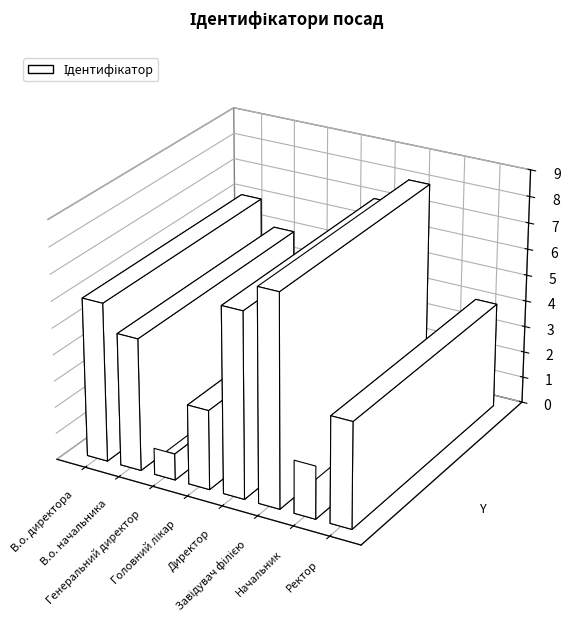

Where is the data nearest to the value 4?

Ректор